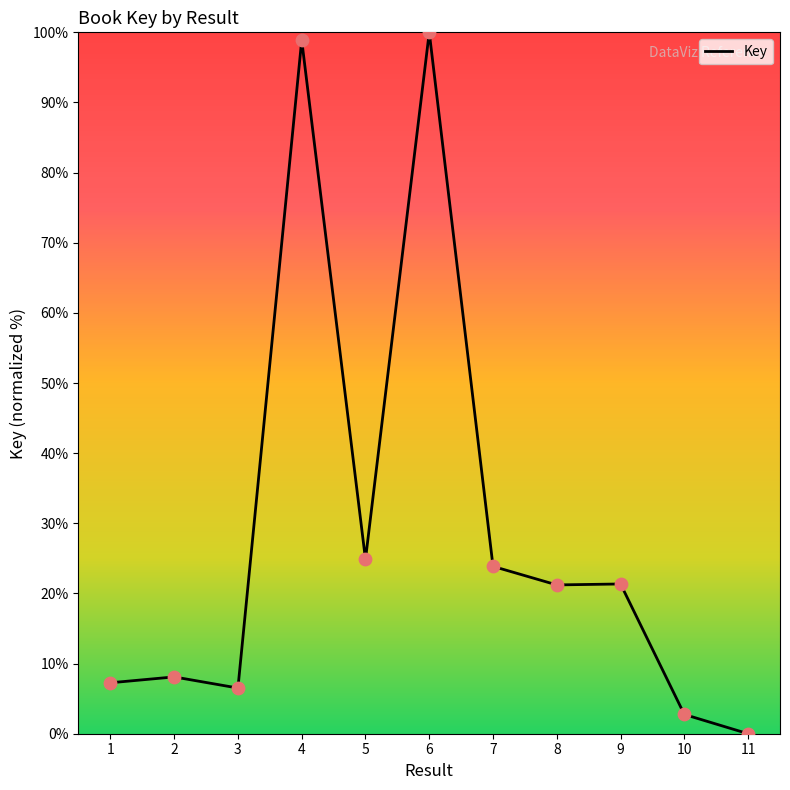

Which has a higher value, 3 or 7?

7